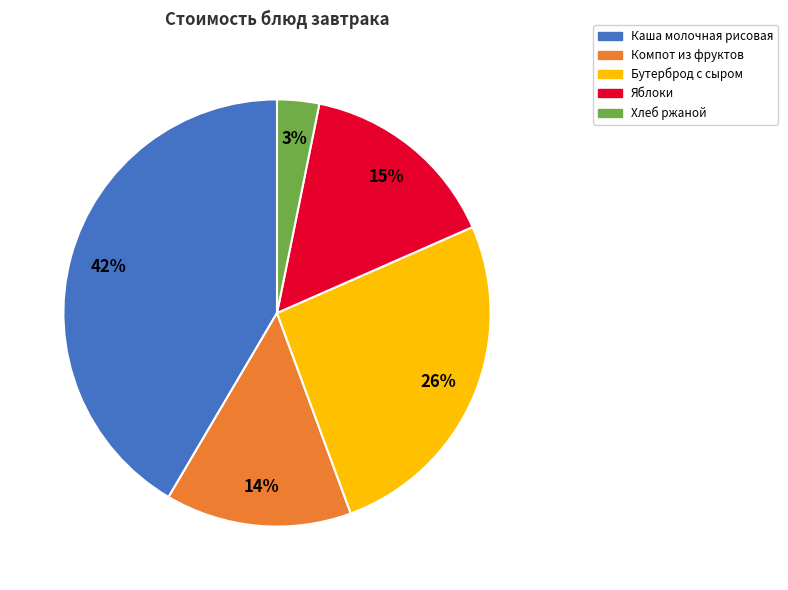

Which category has the smallest portion of the pie?

Хлеб ржаной